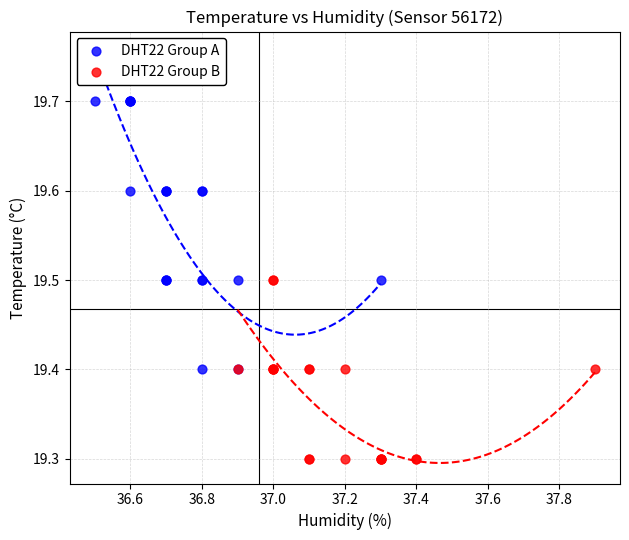

Which series contains the highest Y value?

DHT22 Group A